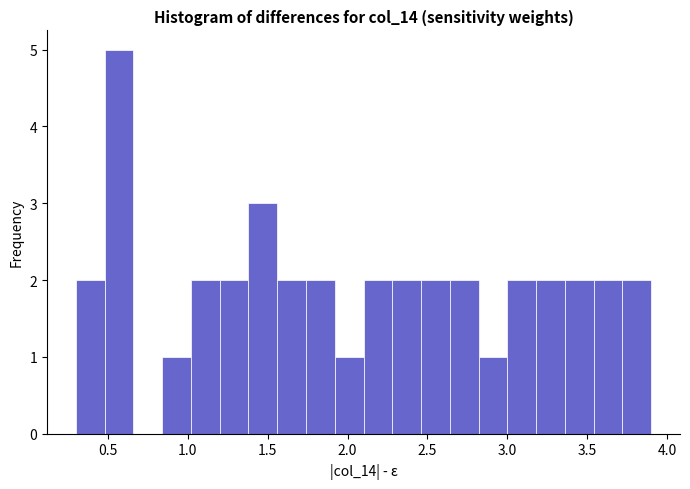

Read against the x-axis, roughly where is the centre of the tallest bar?

0.55